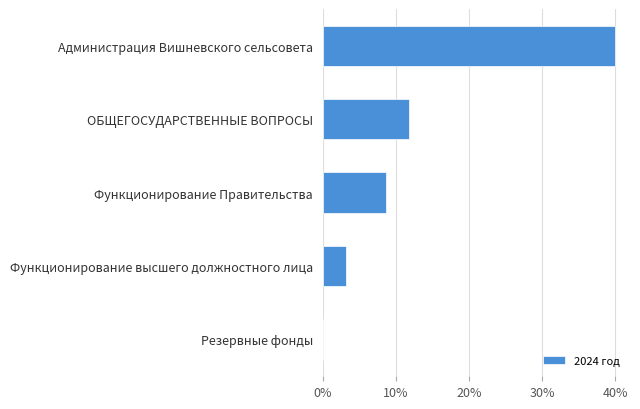

Are the bars horizontal?

Yes